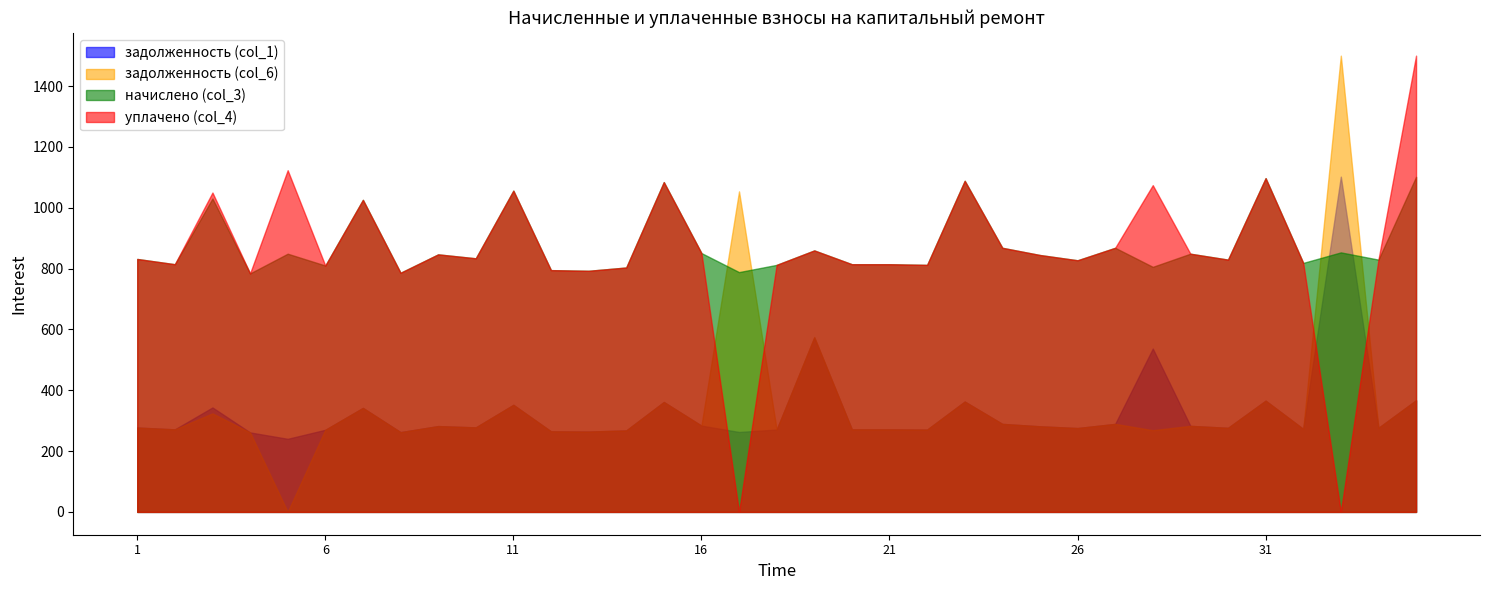

At how many categories does at least one series exceed 190?

35